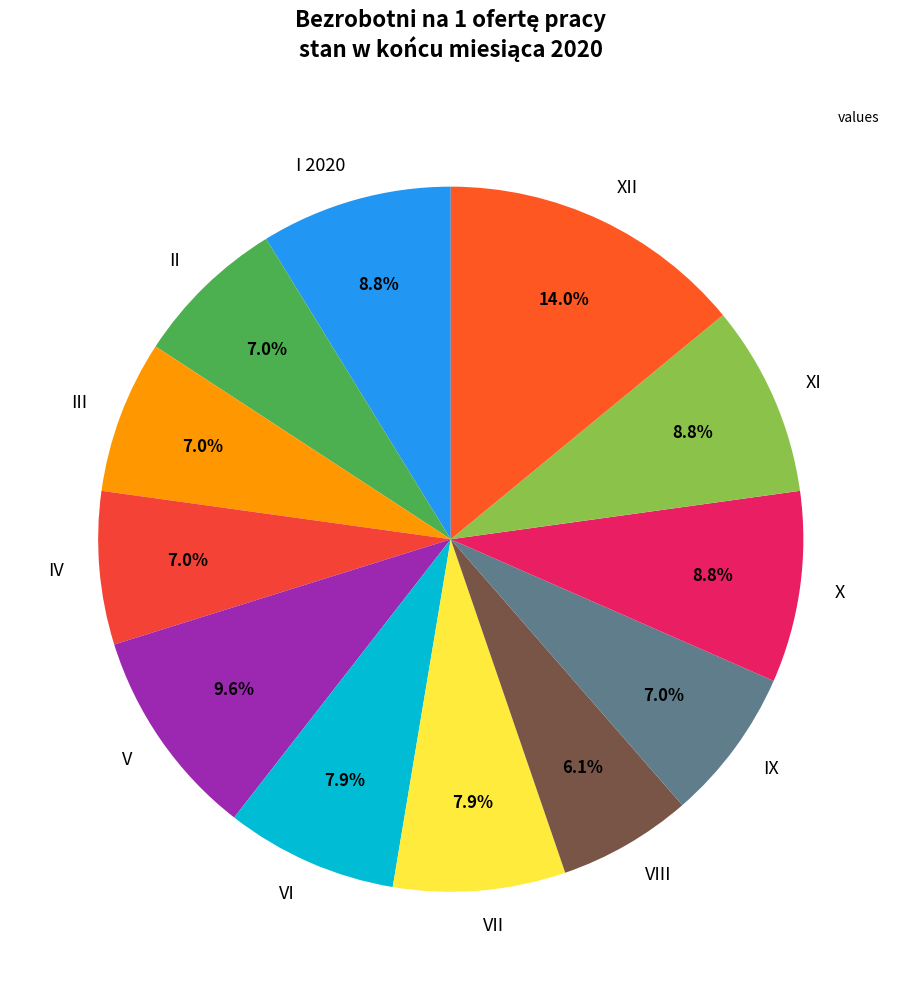

Which slice is the largest?

XII